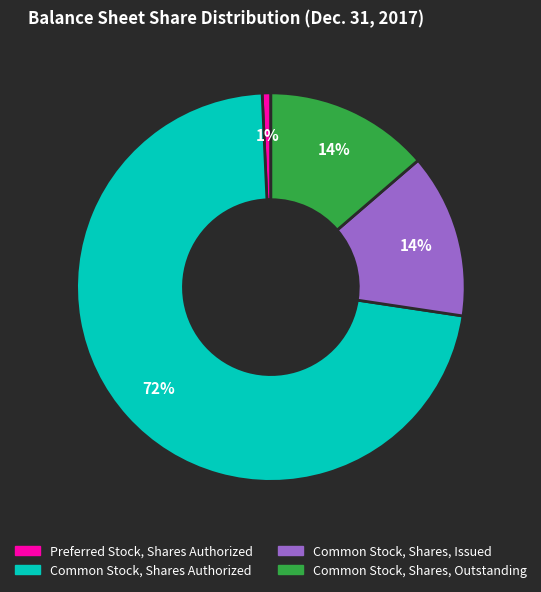

To the nearest percent, what is the average slice percentage?

25%